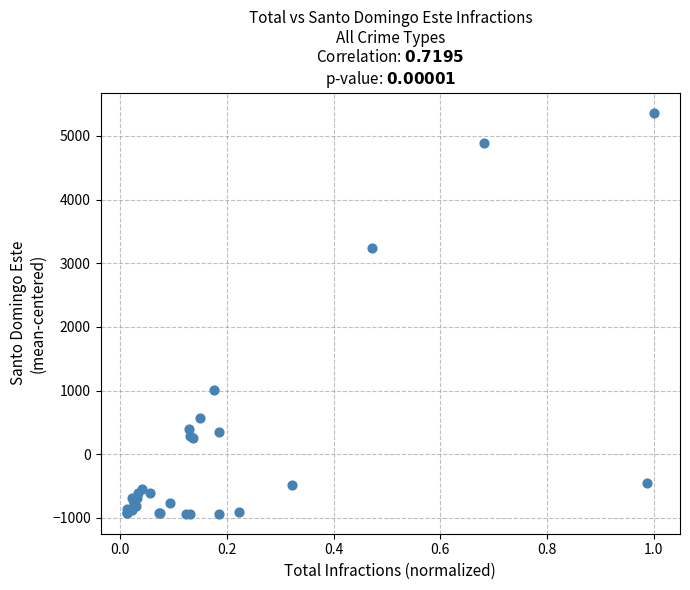

What Y value in the scatter plot is closest to 2215?

3231.7